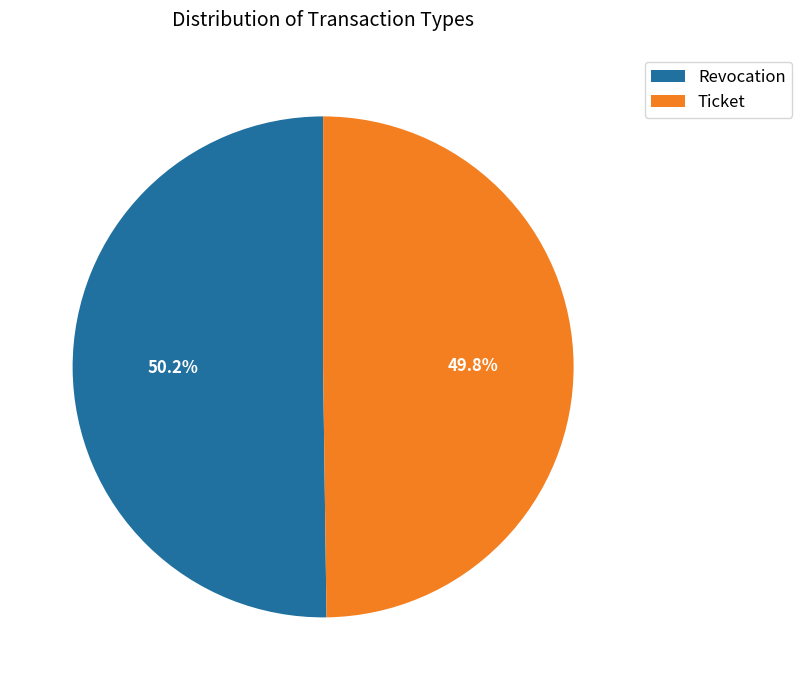

The Revocation slice represents 56% of the pie. True or false?

False